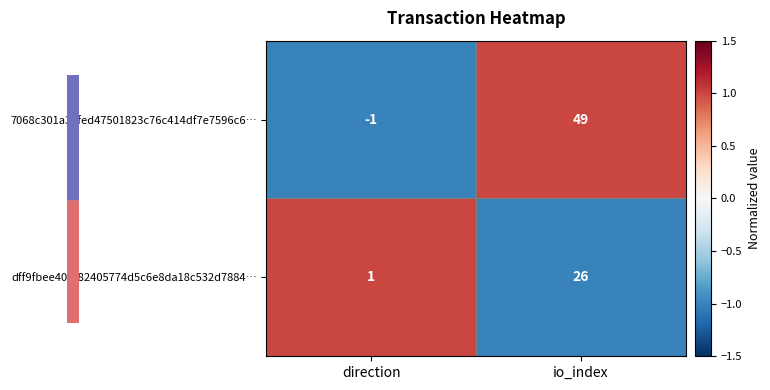

How many categories are shown in the chart?

2